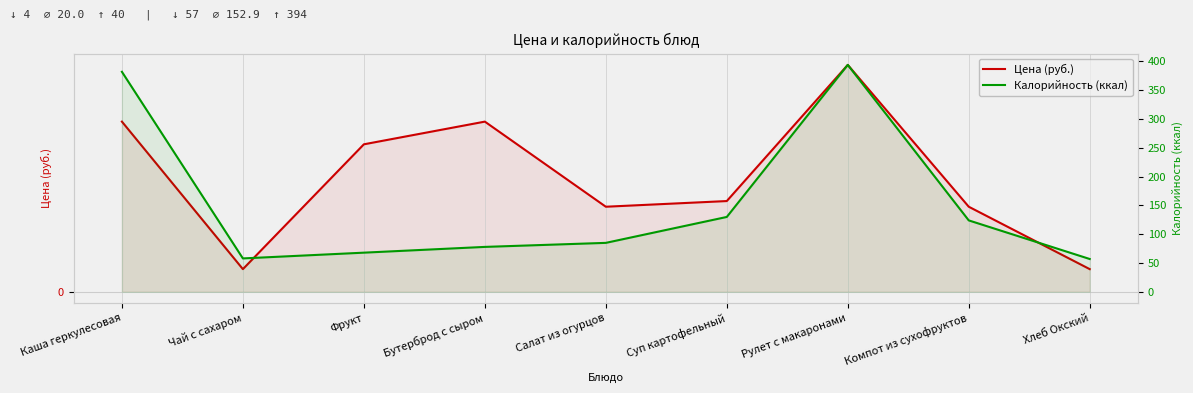

How many values in the Цена (руб.) series are below 16?

4